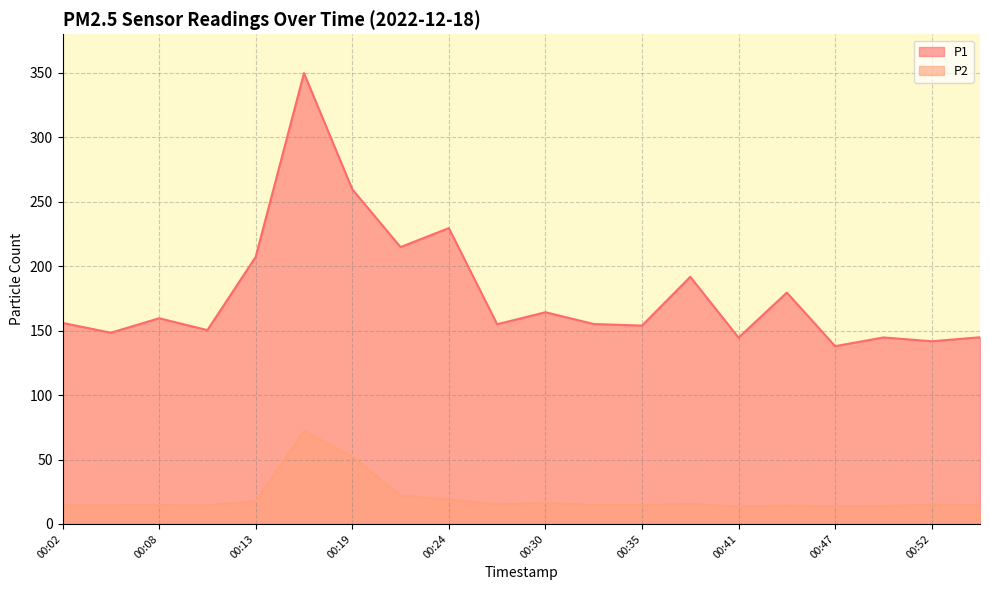

At which category is the sum across all series the highest?

00:16